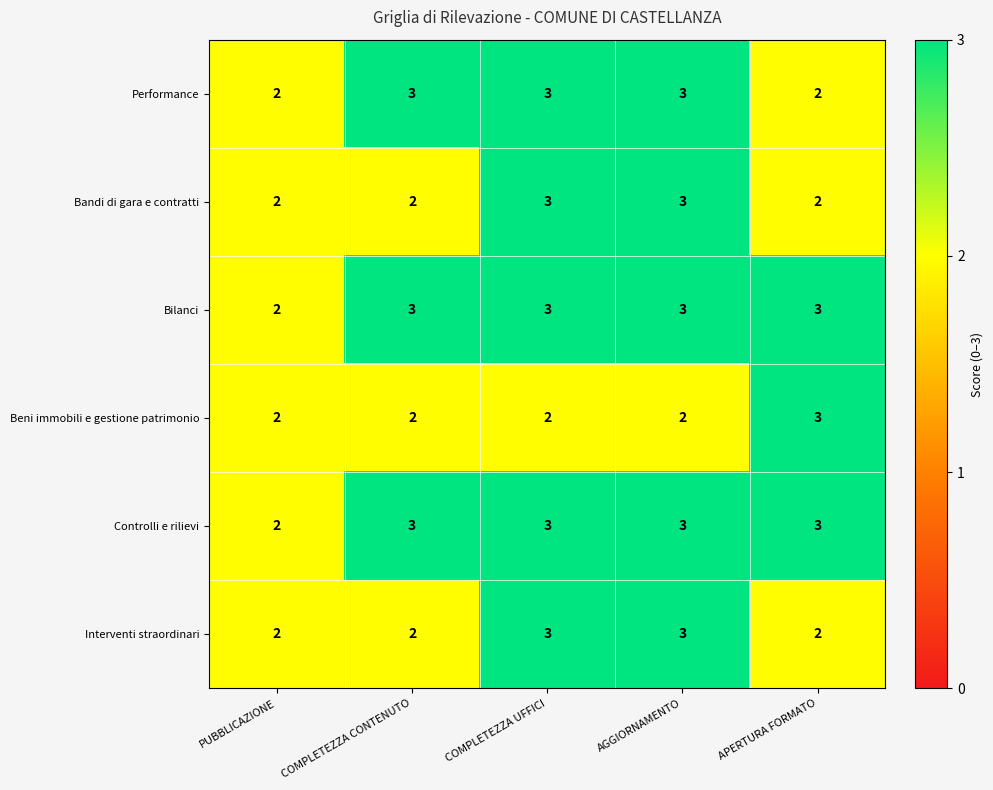

What is the spread (max minus min) of values at COMPLETEZZA UFFICI?

1